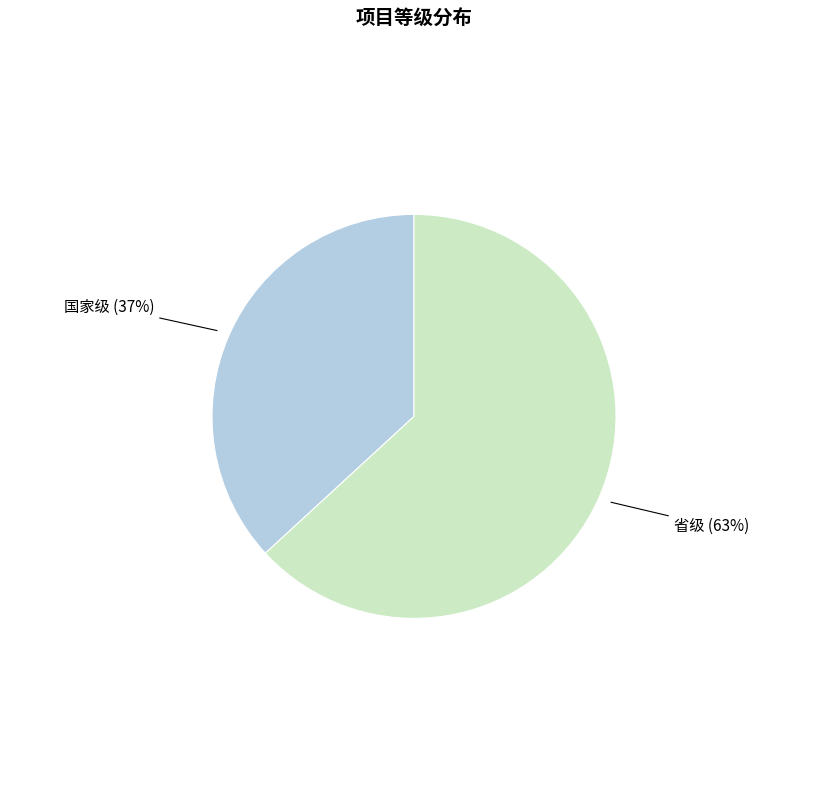

How many slices are in this pie chart?

2